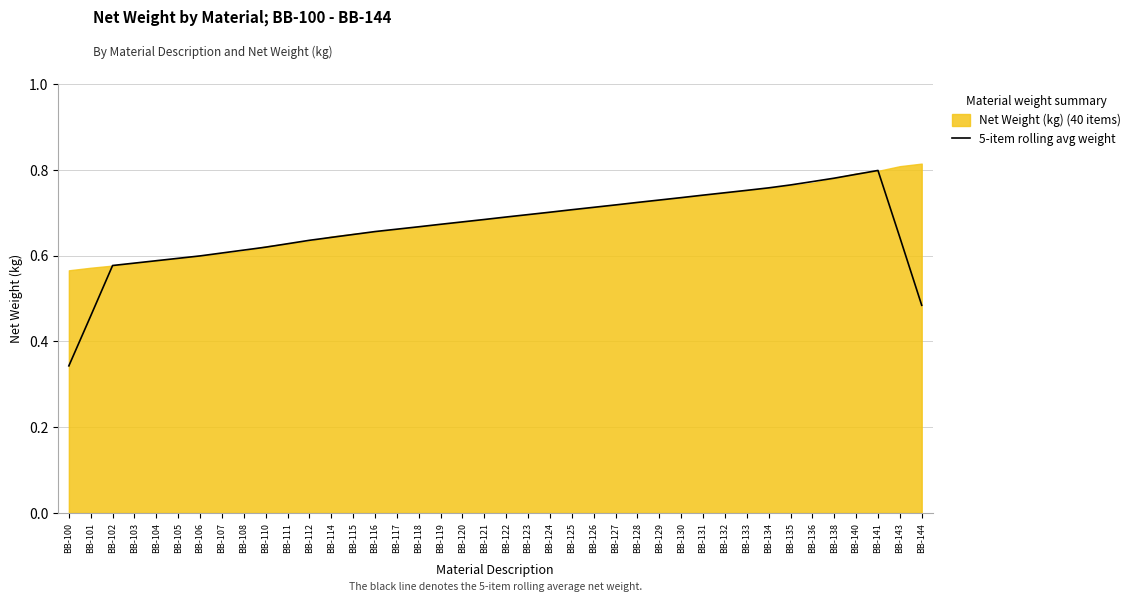

How many lines are shown in the chart?

1